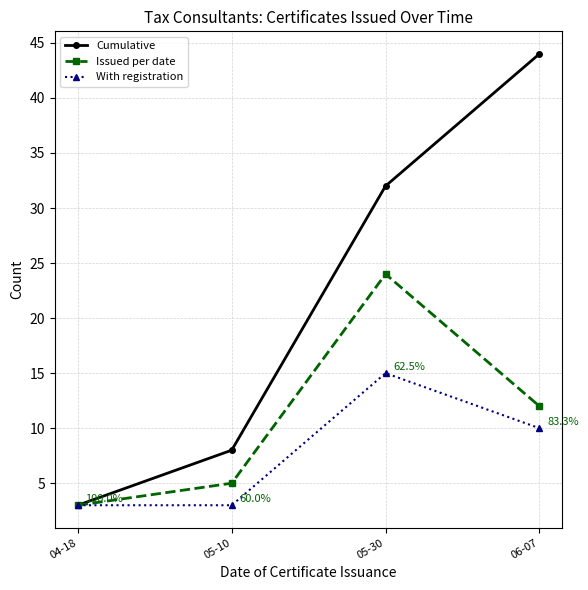

Where is With registration nearest to the value 9?

06-07